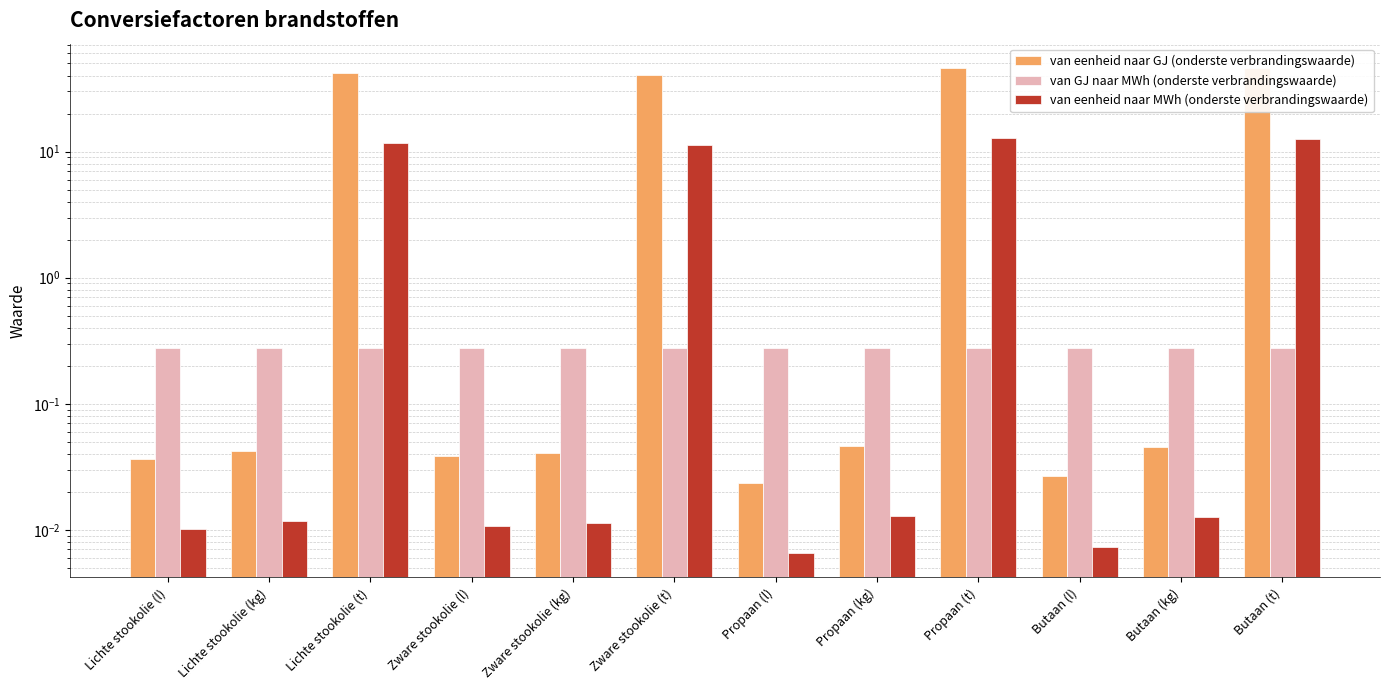

List the series in order of their peak value, highest first.

van eenheid naar GJ (onderste verbrandingswaarde), van eenheid naar MWh (onderste verbrandingswaarde), van GJ naar MWh (onderste verbrandingswaarde)